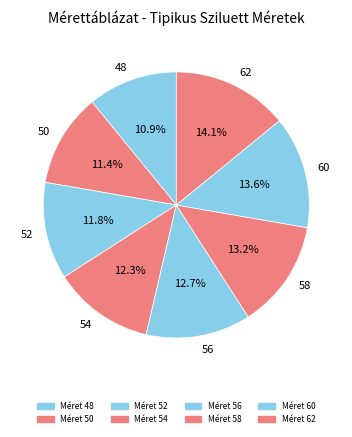

Count the number of slices in the pie.

8